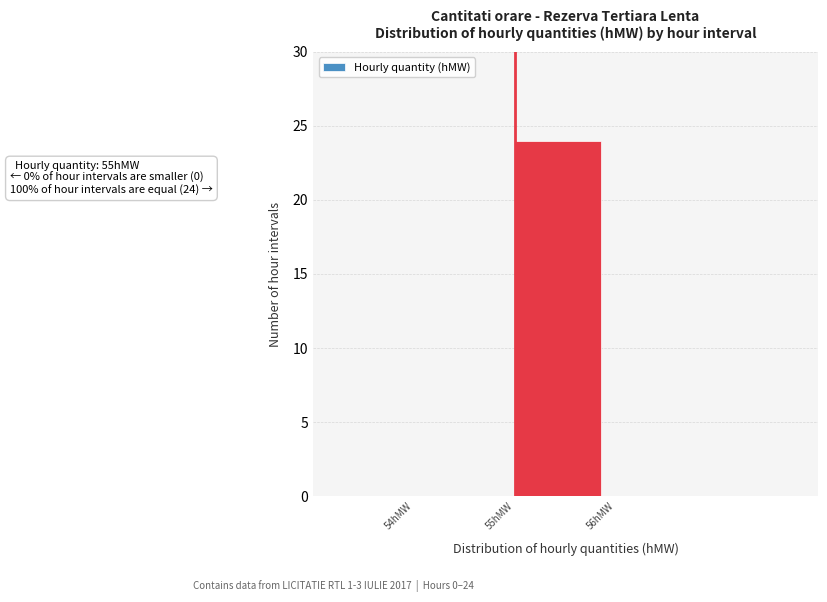

Over which range of the x-axis is the bar tallest?

55 to 56